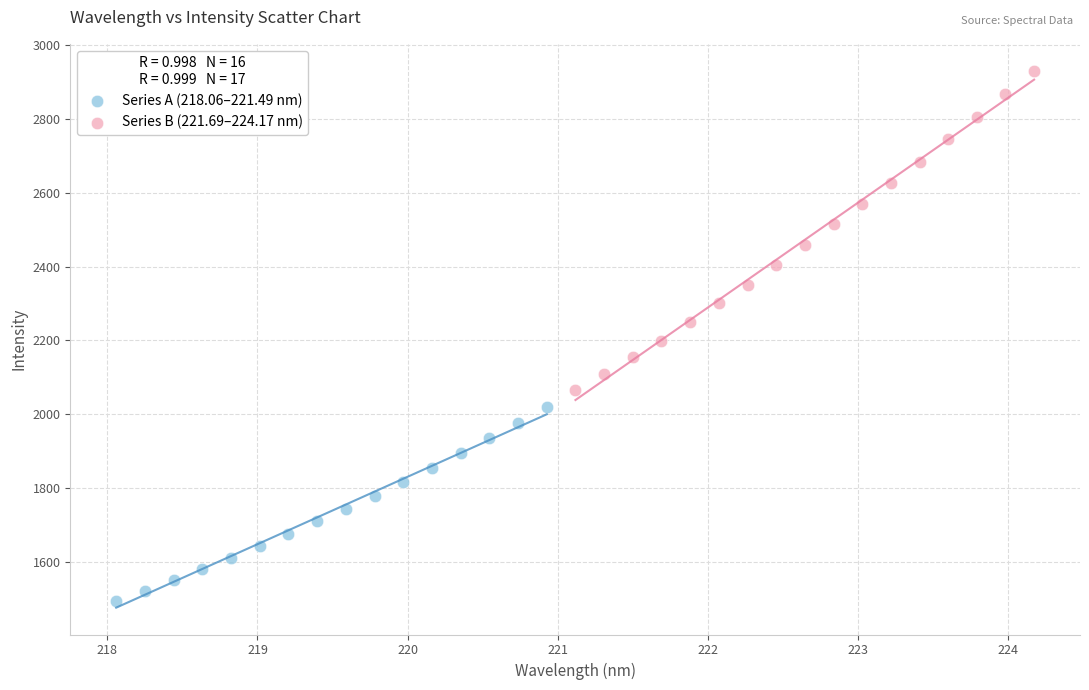

Which series contains the lowest Y value?

Series A (218.06–221.49 nm)